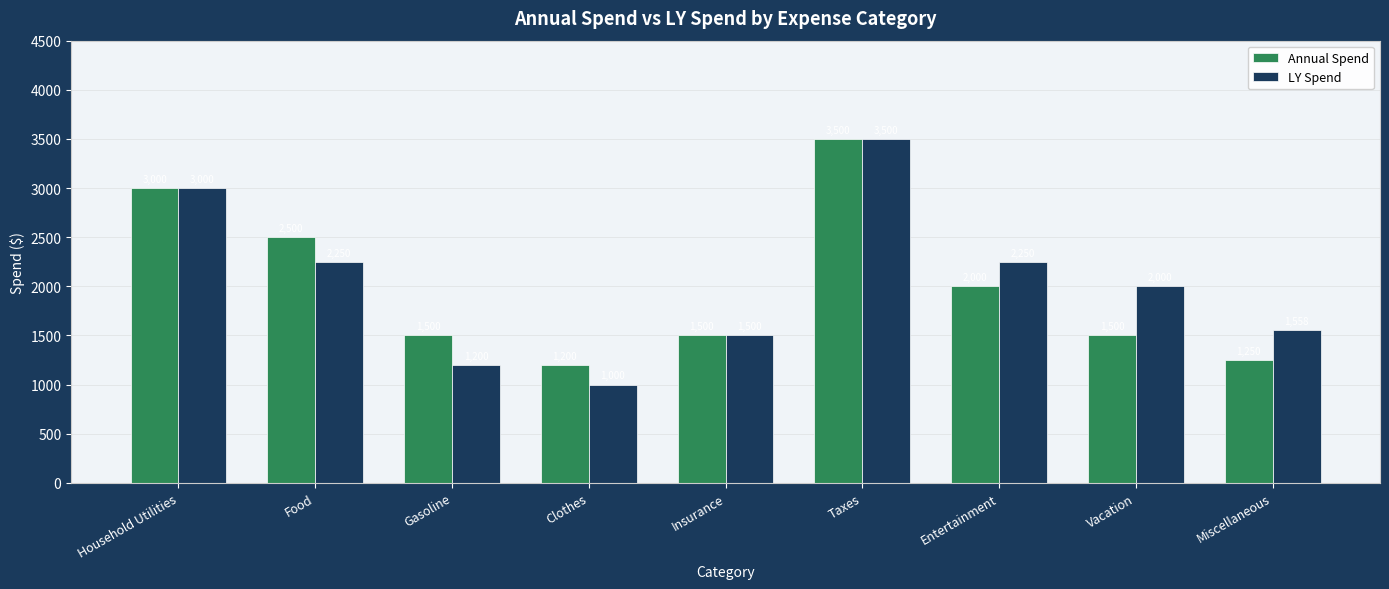

What is the highest value of the LY Spend series?

3500